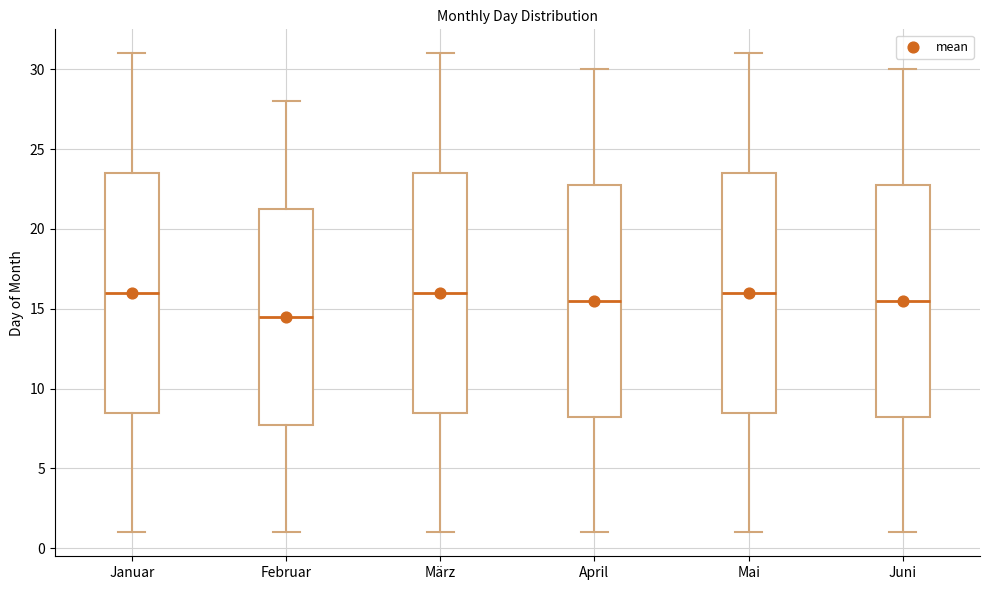

Reading left to right, read every box against the y-axis: the position of its median line, the range the box covers, and the ends of its whiskers. The values are not printed on the chart, so give them approximately, as read against the axis.

Januar: median 16.0, box 8.5 to 23.5, whiskers 1.0 to 31.0
Februar: median 14.5, box 8.0 to 21.5, whiskers 1.0 to 28.0
März: median 16.0, box 8.5 to 23.5, whiskers 1.0 to 31.0
April: median 15.5, box 8.5 to 23.0, whiskers 1.0 to 30.0
Mai: median 16.0, box 8.5 to 23.5, whiskers 1.0 to 31.0
Juni: median 15.5, box 8.5 to 23.0, whiskers 1.0 to 30.0